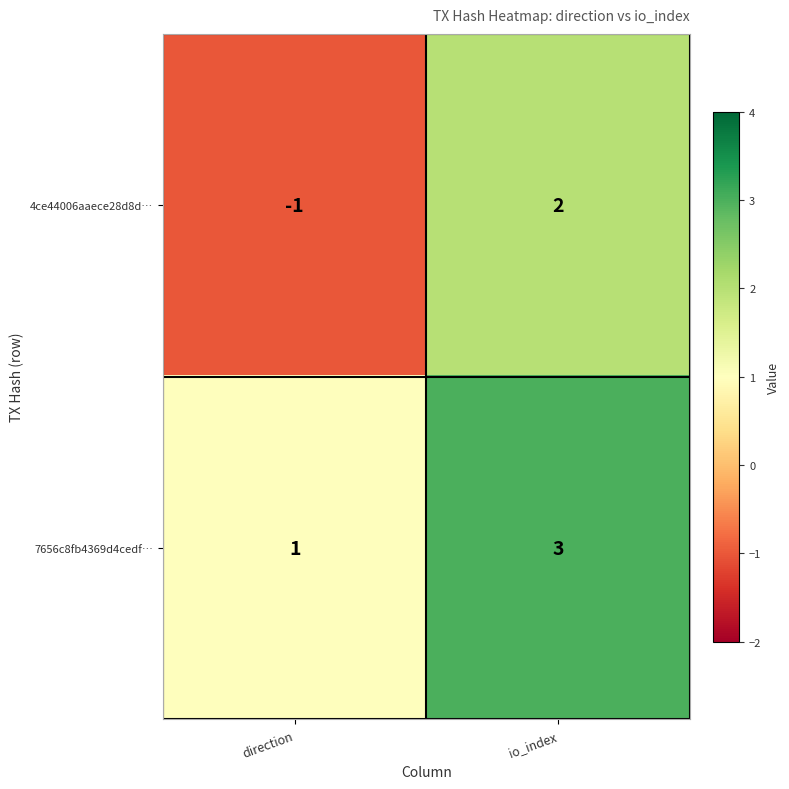

What is the maximum value for 7656c8fb4369d4cedf…?

3